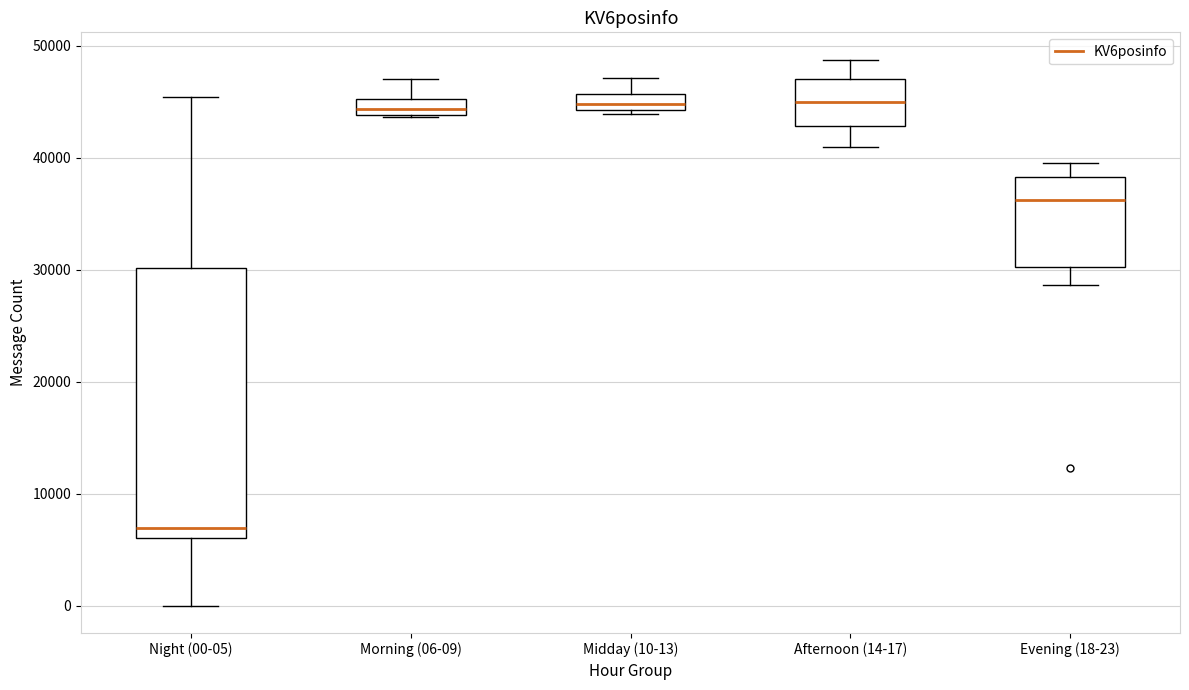

Which box is the tallest, from its lower edge to its upper edge?

Night (00-05)